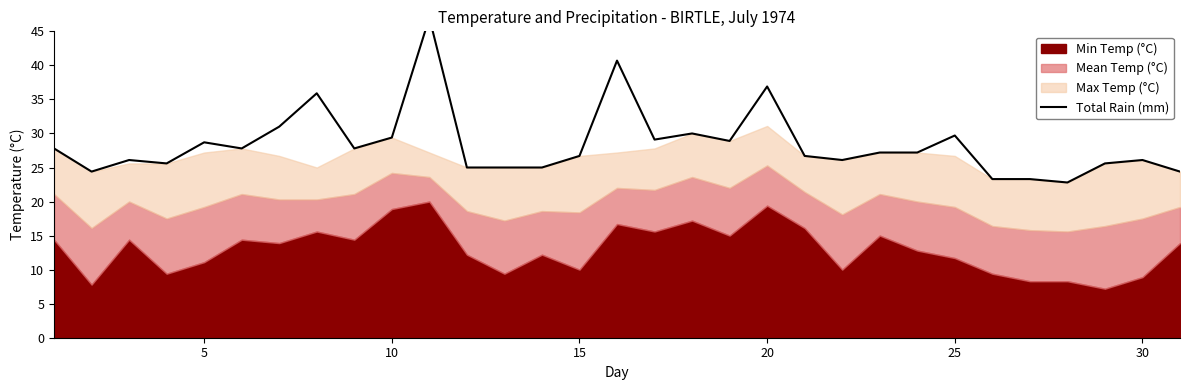

What is the average value?

28.4